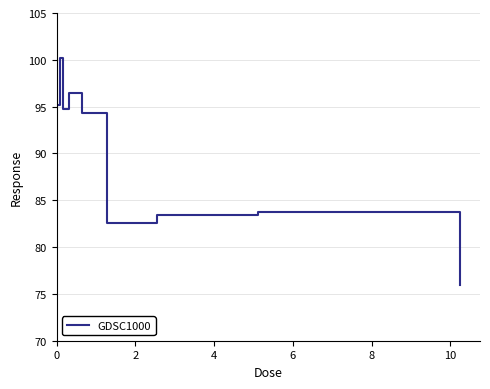

What is the difference between the maximum and minimum values?

24.2